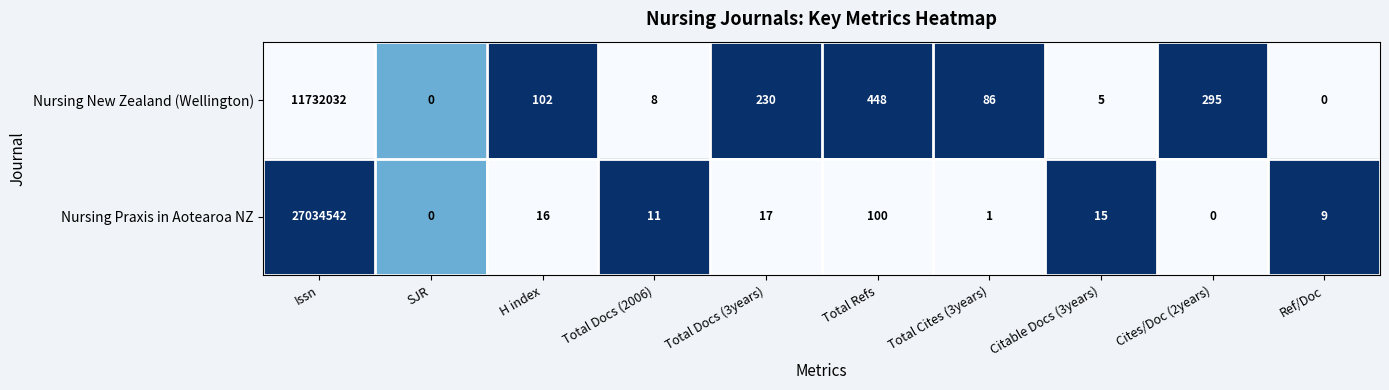

Between H index and Total Docs (3years), which series saw the biggest shift?

Nursing New Zealand (Wellington)